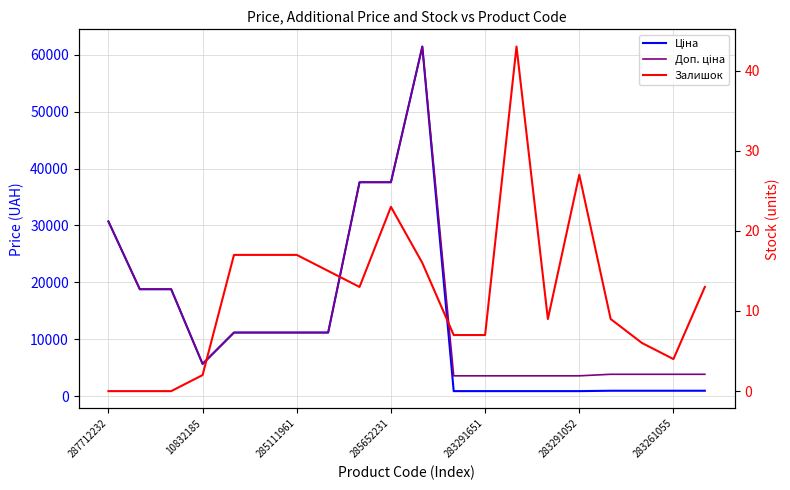

Where is the first local maximum for Залишок?

285652231